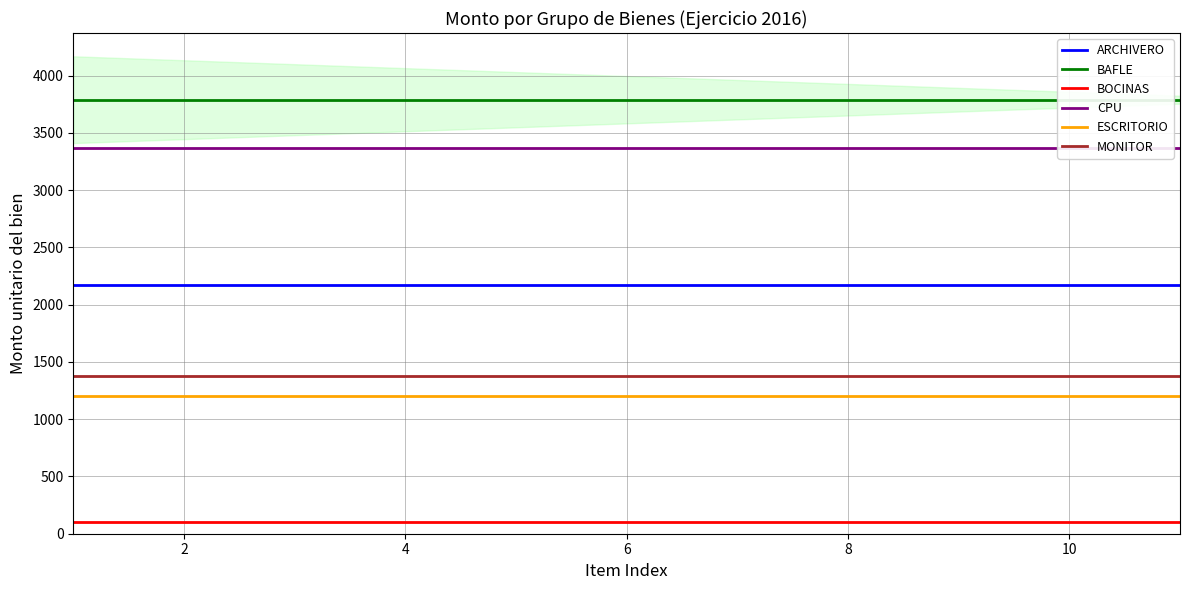

Reading left to right, extract all data points from this chart.

ARCHIVERO: 2172.3	2172.3	2172.3	2172.3	2172.3	2172.3	2172.3	2172.3	2172.3	2172.3	2172.3
BAFLE: 3790.0	3790.0	3790.0	3790.0	3790.0	3790.0	3790.0	3790.0	3790.0	3790.0	3790.0
BOCINAS: 105.0	105.0	105.0	105.0	105.0	105.0	105.0	105.0	105.0	105.0	105.0
CPU: 3365.0	3365.0	3365.0	3365.0	3365.0	3365.0	3365.0	3365.0	3365.0	3365.0	3365.0
ESCRITORIO: 1200.0	1200.0	1200.0	1200.0	1200.0	1200.0	1200.0	1200.0	1200.0	1200.0	1200.0
MONITOR: 1375.0	1375.0	1375.0	1375.0	1375.0	1375.0	1375.0	1375.0	1375.0	1375.0	1375.0